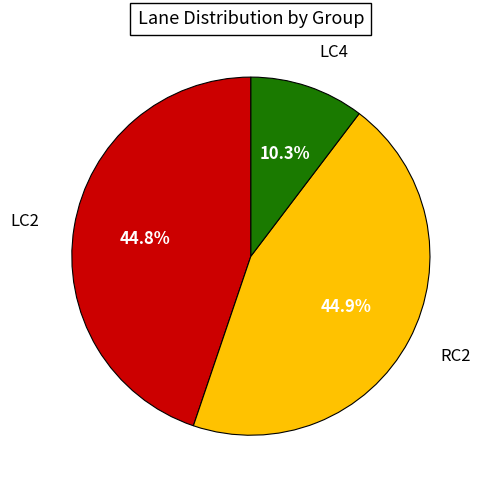

How much of the chart is everything except LC2?

55.2%